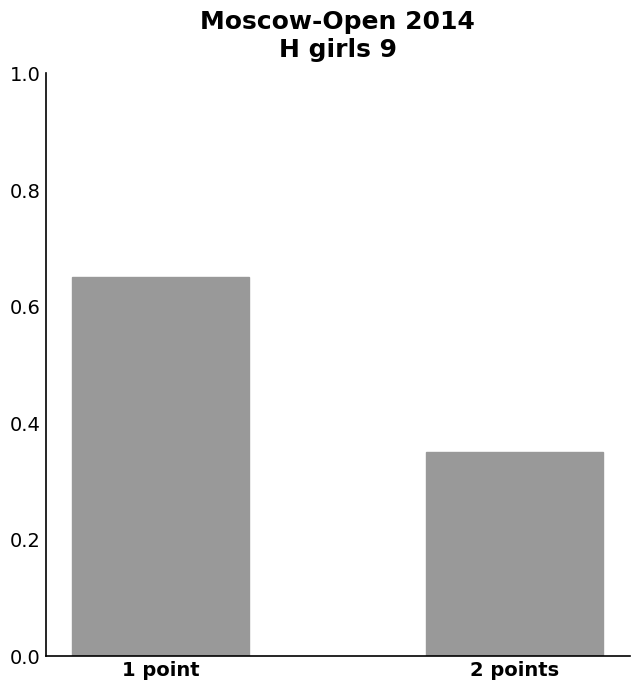

At which category does the chart reach its peak across all series?

1 point